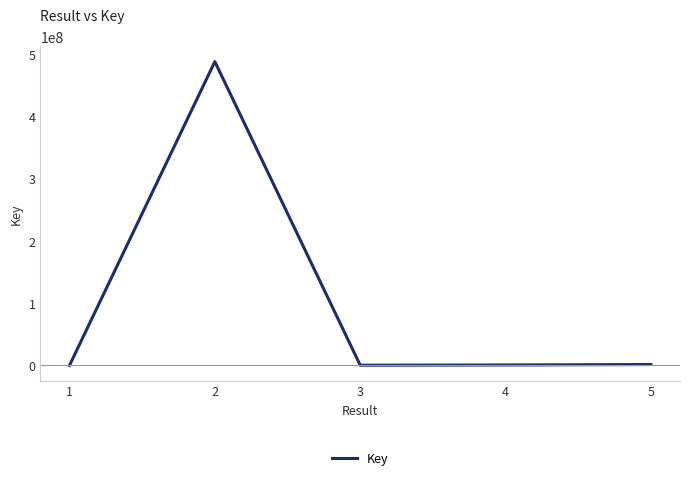

True or false: the data has more than 0 interior local peaks.

True